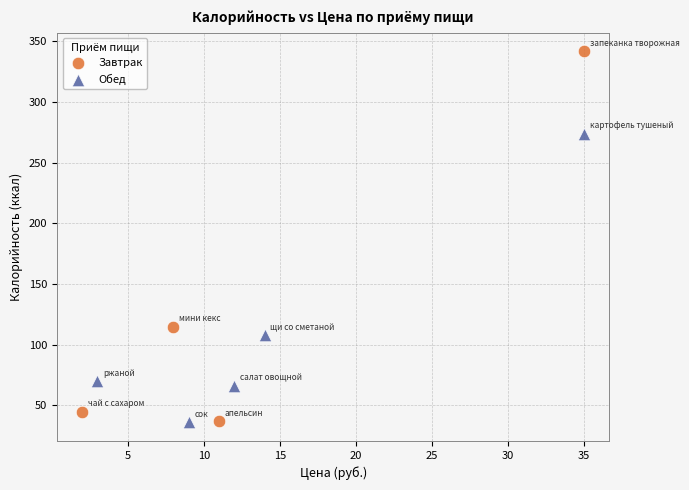

Which series reaches the maximum Y coordinate?

Завтрак